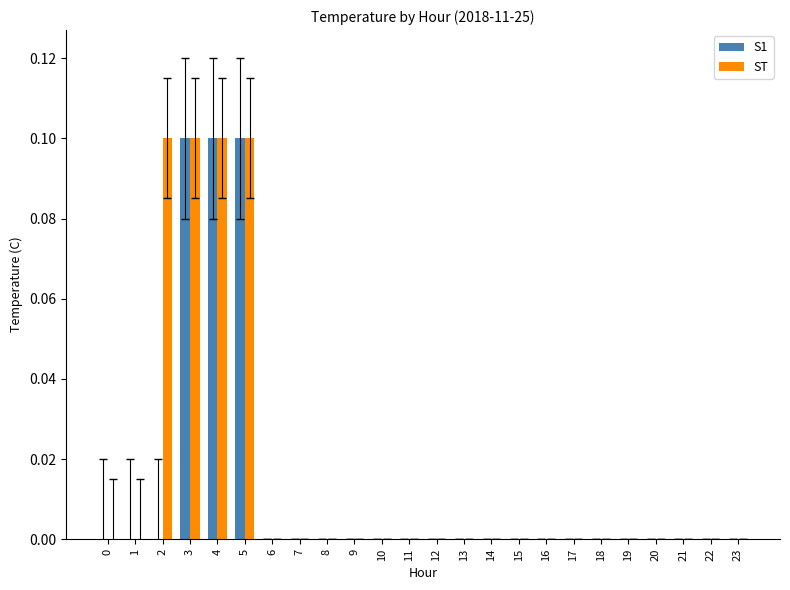

Count the number of data series in this chart.

2